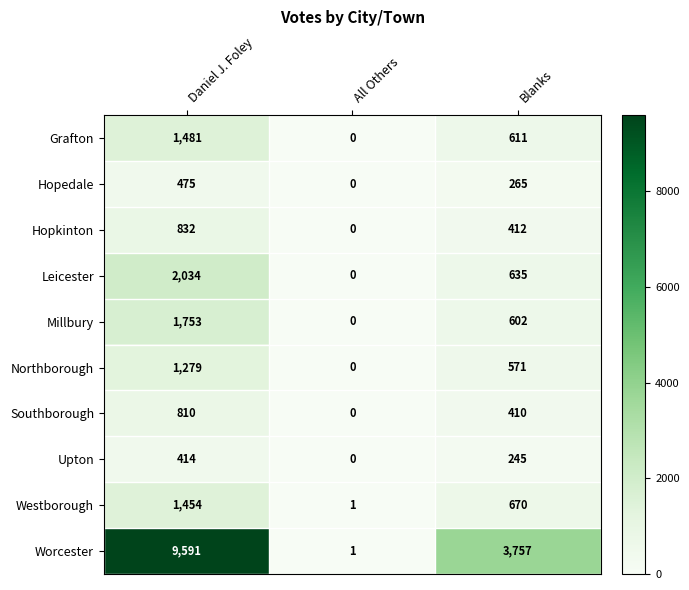

Reading left to right, transcribe all the data shown in this chart.

Grafton: Daniel J. Foley=1481	All Others=0	Blanks=611
Hopedale: Daniel J. Foley=475	All Others=0	Blanks=265
Hopkinton: Daniel J. Foley=832	All Others=0	Blanks=412
Leicester: Daniel J. Foley=2034	All Others=0	Blanks=635
Millbury: Daniel J. Foley=1753	All Others=0	Blanks=602
Northborough: Daniel J. Foley=1279	All Others=0	Blanks=571
Southborough: Daniel J. Foley=810	All Others=0	Blanks=410
Upton: Daniel J. Foley=414	All Others=0	Blanks=245
Westborough: Daniel J. Foley=1454	All Others=1	Blanks=670
Worcester: Daniel J. Foley=9591	All Others=1	Blanks=3757